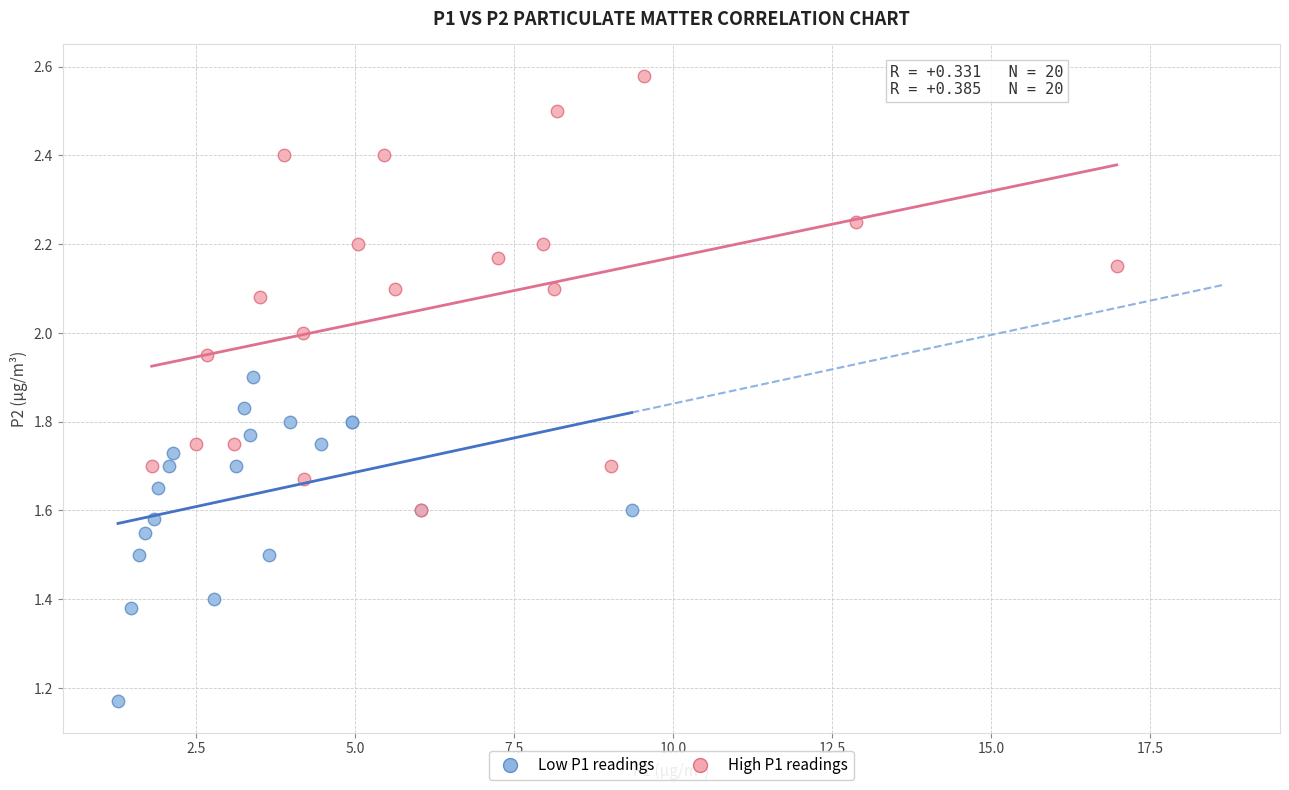

What are all the series names shown in the legend?

Low P1 readings, High P1 readings